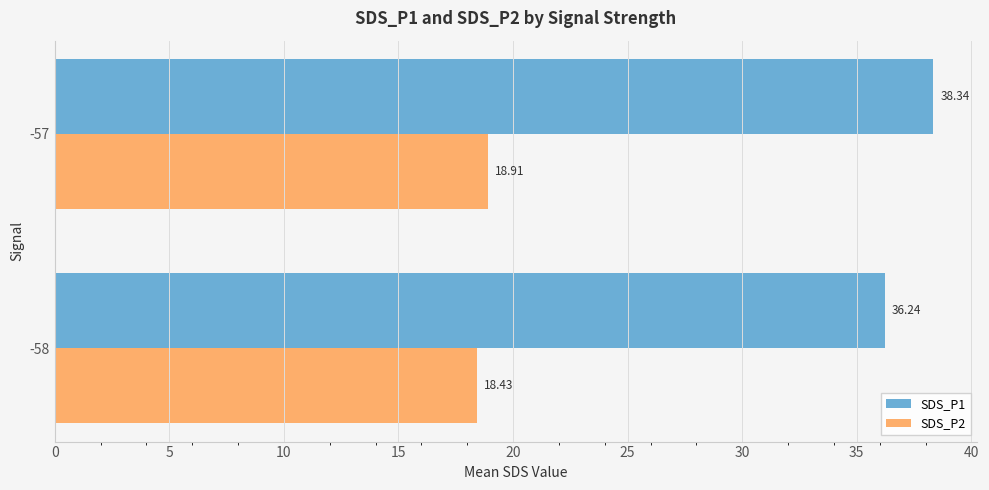

Is the value of SDS_P2 at -58 greater than the value of SDS_P1 at -57?

No